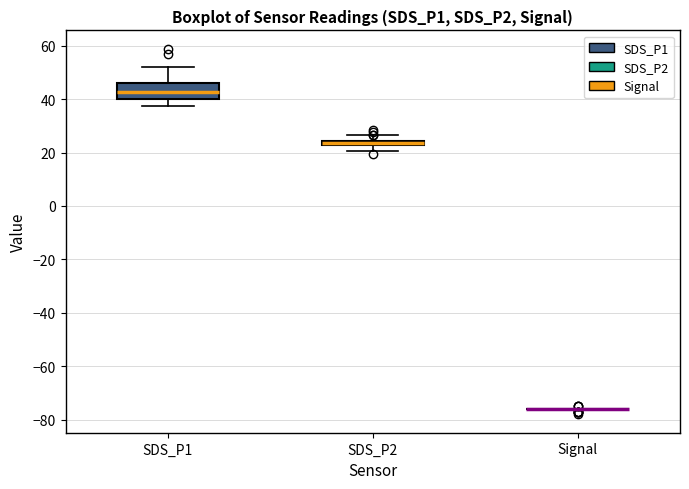

Comparing the boxes themselves (not the whiskers), which one is the tallest?

SDS_P1